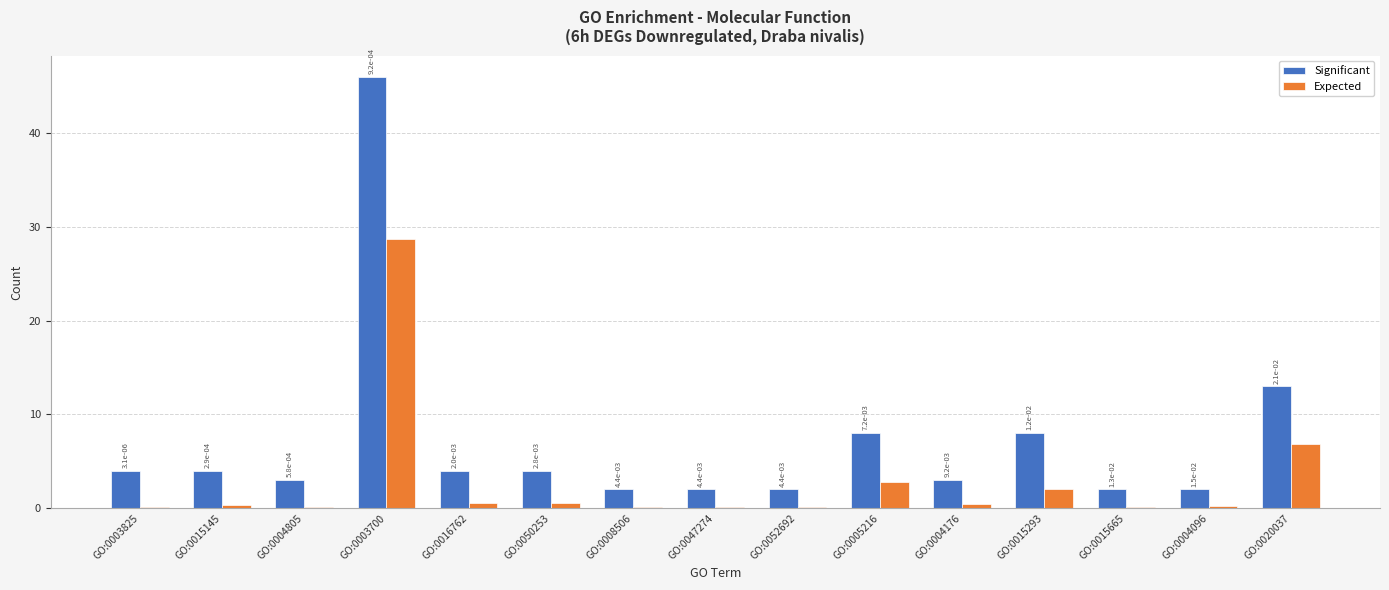

Between GO:0005216 and GO:0015665, which series saw the biggest shift?

Significant